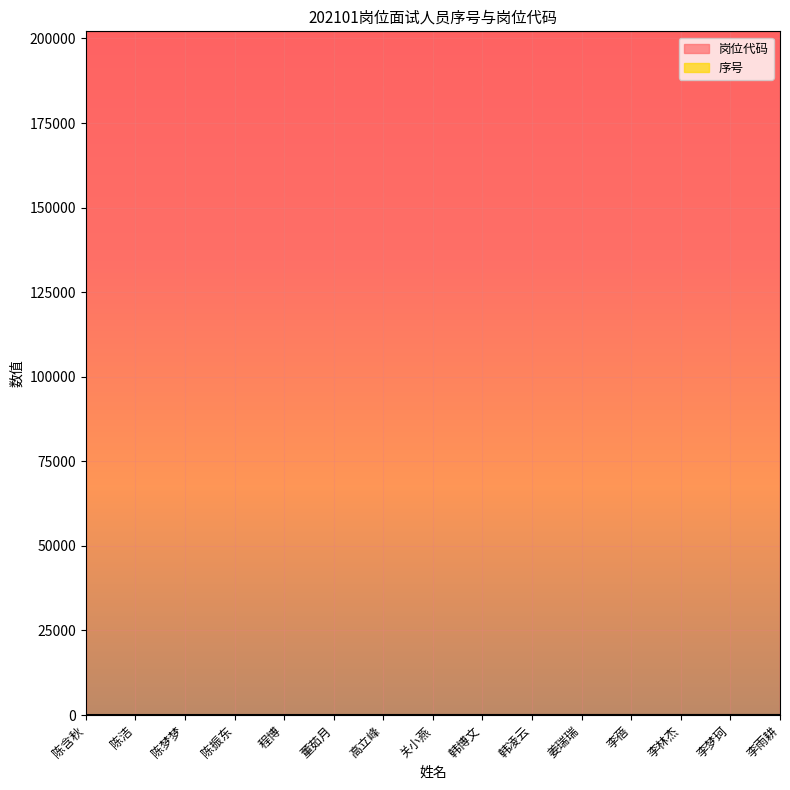

At which category does the chart reach its minimum across all series?

陈含秋